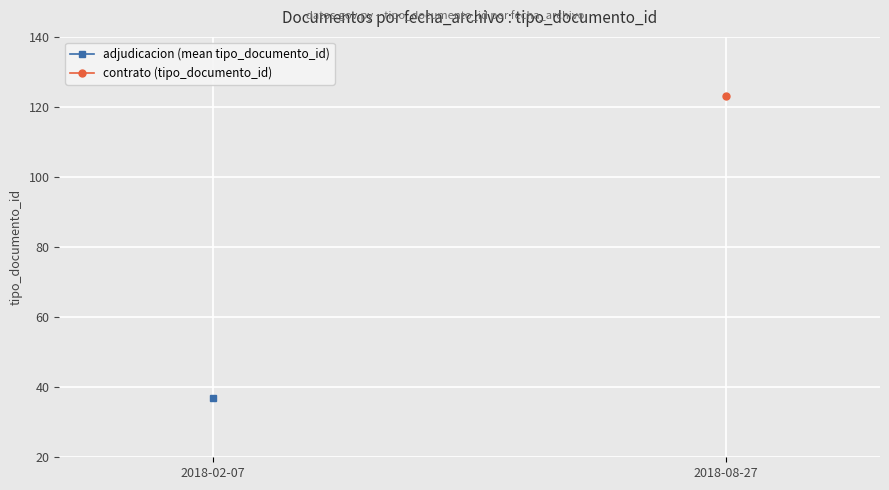

Which series has the widest spread of values?

adjudicacion (mean tipo_documento_id)